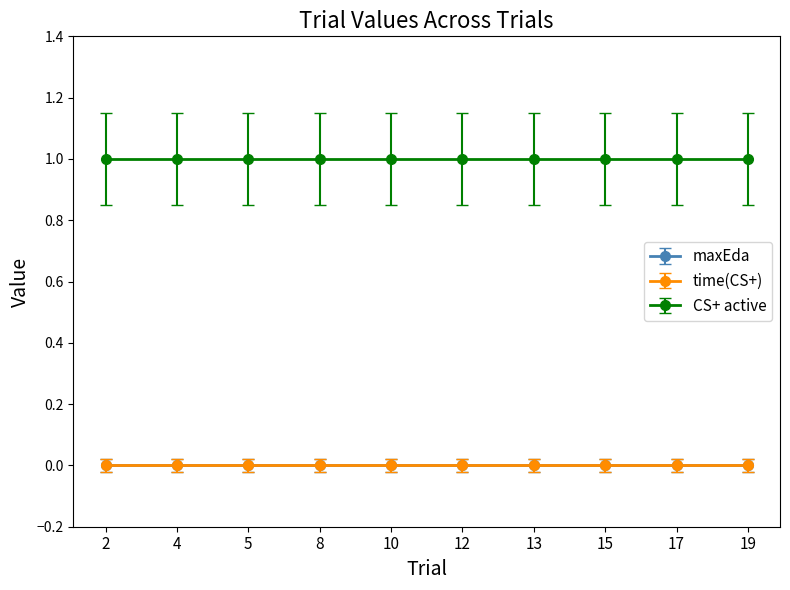

Which category has the highest value across all series?

2